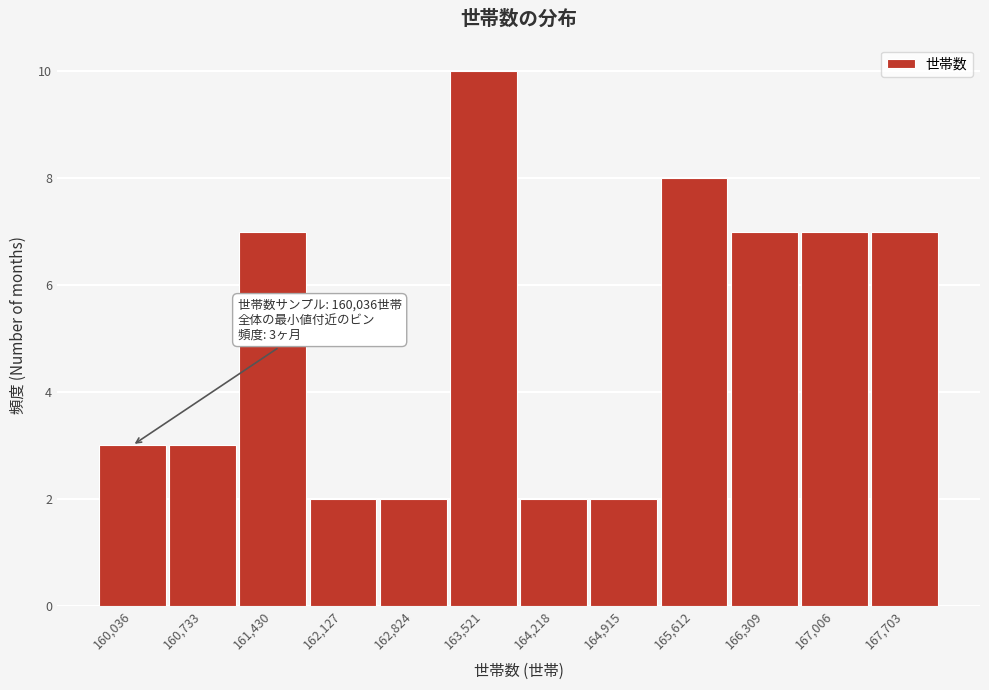

Reading right to left, list all the values displayed in this chart.

167,703=7	167,006=7	166,309=7	165,612=8	164,915=2	164,218=2	163,521=10	162,824=2	162,127=2	161,430=7	160,733=3	160,036=3